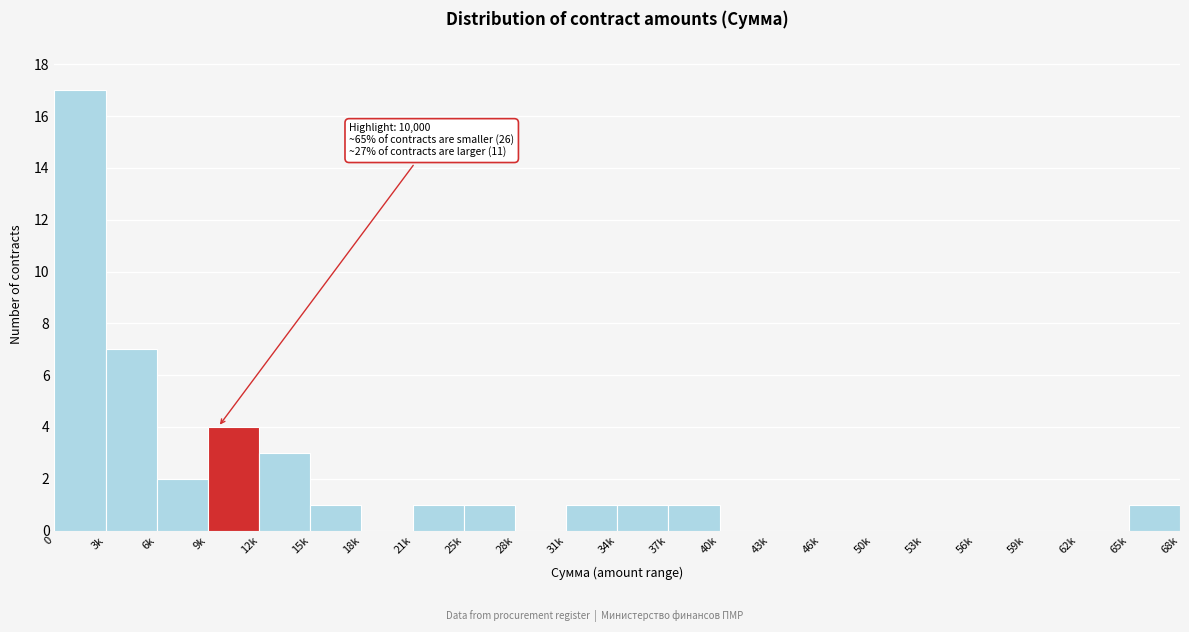

Reading left to right, extract all data points from this chart.

0=17	3k=7	6k=2	9k=4	12k=3	15k=1	18k=0	21k=1	25k=1	28k=0	31k=1	34k=1	37k=1	40k=0	43k=0	46k=0	50k=0	53k=0	56k=0	59k=0	62k=0	65k=1